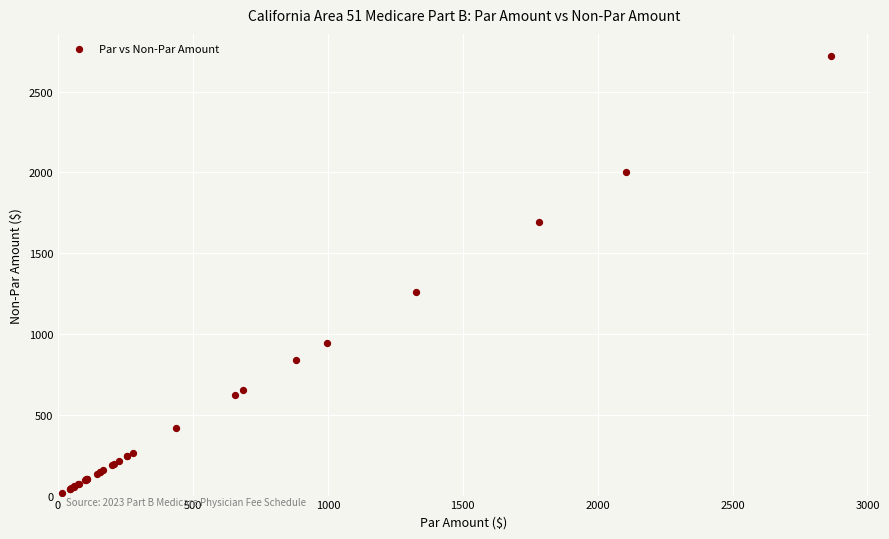

What Y value in the scatter plot is closest to 1368?

1260.5